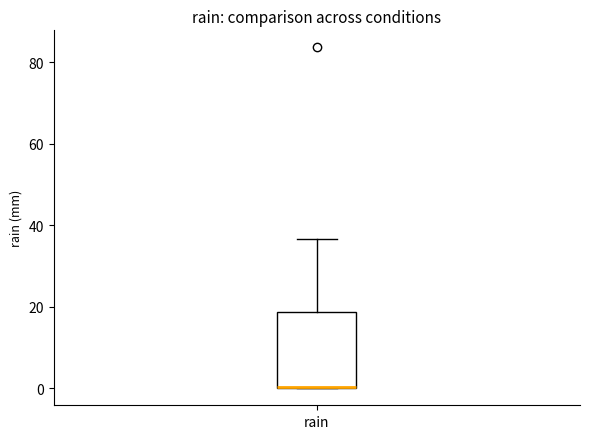

Transcribe this box plot: give where the median line is, the range the box spans, and where the two whiskers end, as read against the y-axis. The values are not printed on the chart, so give them approximately, as read against the axis.

median 0 (drawn on the box's lower edge), box 0 to 18, whiskers 0 to 36